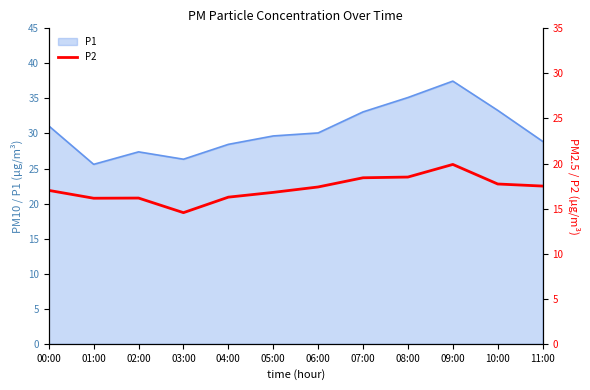

The value at 09:00 is 26.5. True or false?

False